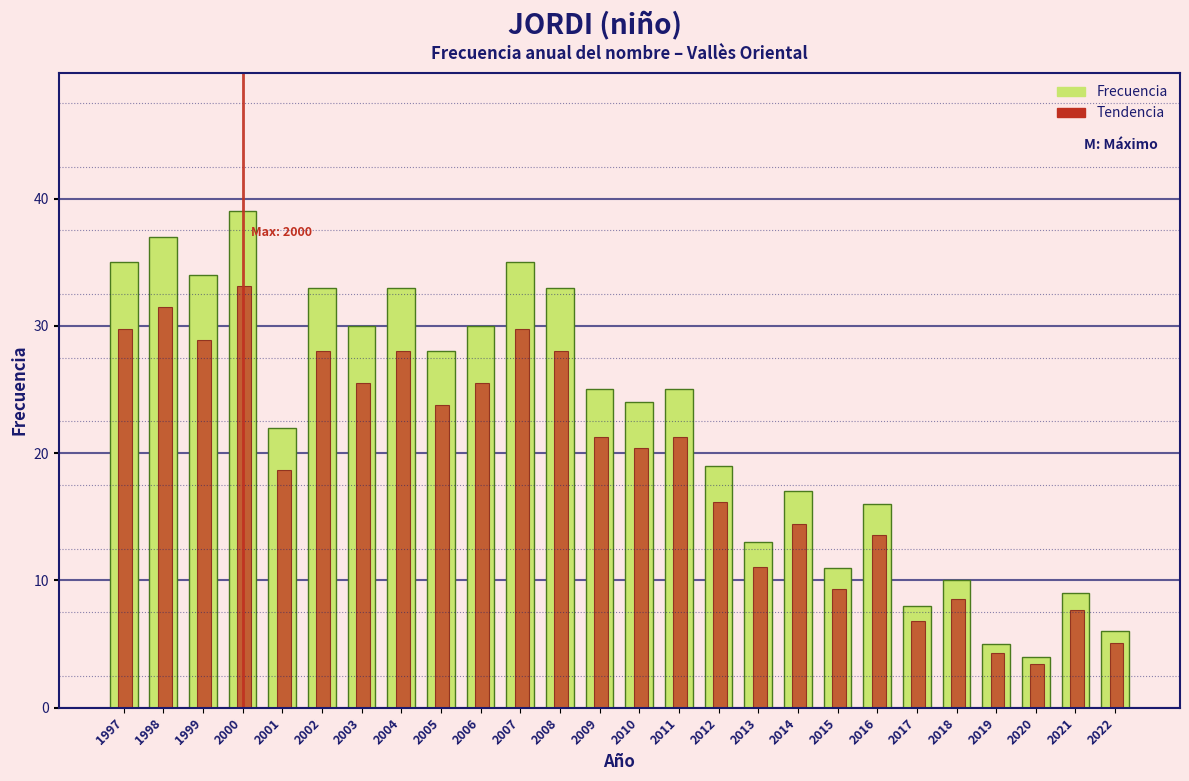

What is the sum of the Tendencia values at 2002 and 2014?

42.5